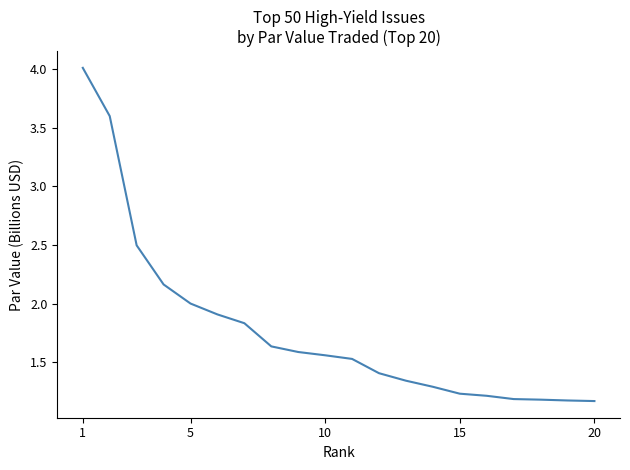

What is the maximum value shown in the chart?

4.0